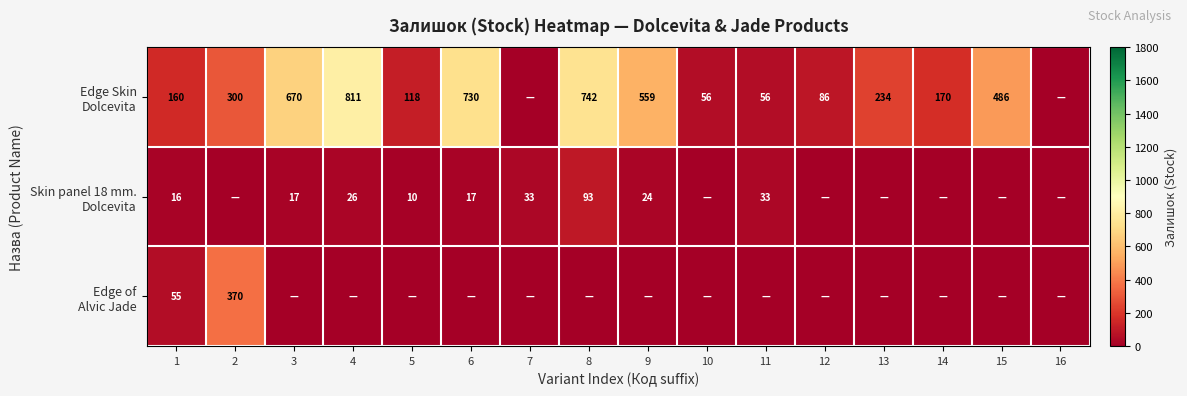

What is the difference between the highest and lowest values at 7?

33